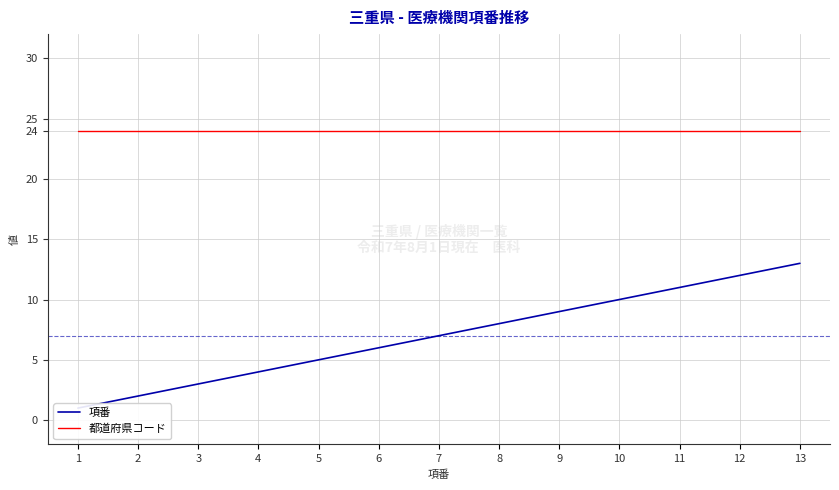

True or false: 項番 and 都道府県コード cross at least once.

False